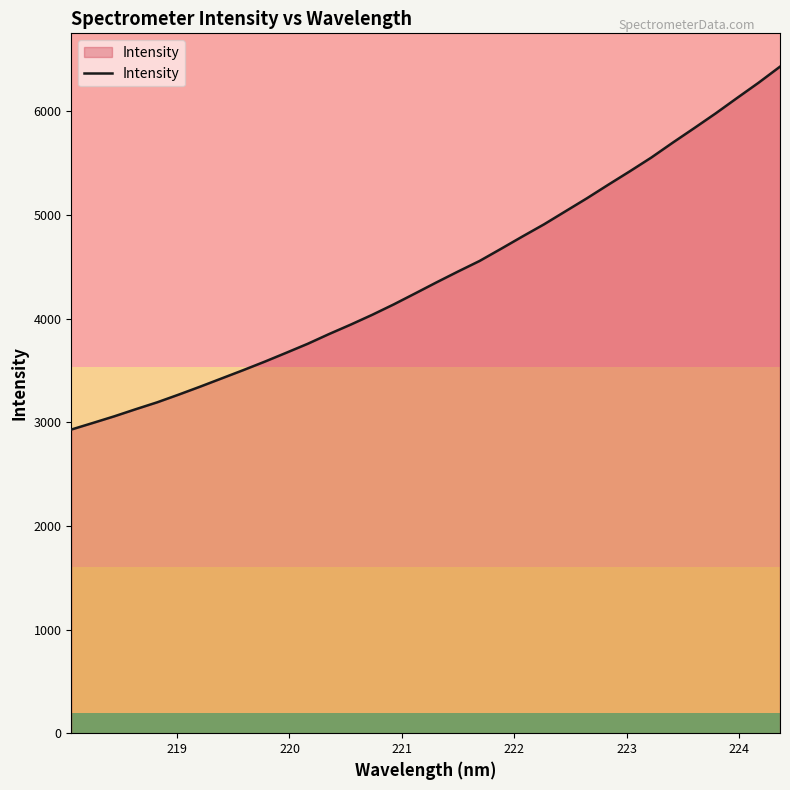

What is the difference between the maximum and minimum values?

3501.6